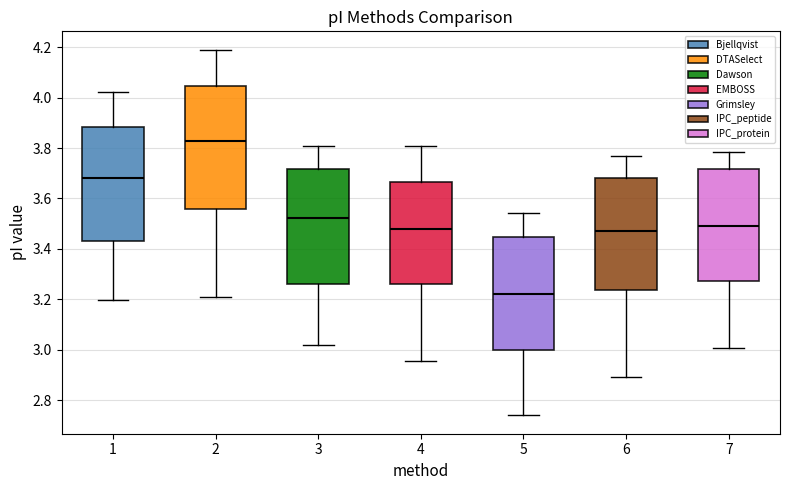

Reading left to right, read every box against the y-axis: the position of its median line, the range the box covers, and the ends of its whiskers. The values are not printed on the chart, so give them approximately, as read against the axis.

1: median 3.68, box 3.44 to 3.88, whiskers 3.20 to 4.02
2: median 3.82, box 3.56 to 4.04, whiskers 3.22 to 4.20
3: median 3.52, box 3.26 to 3.72, whiskers 3.02 to 3.80
4: median 3.48, box 3.26 to 3.66, whiskers 2.96 to 3.80
5: median 3.22, box 3.00 to 3.44, whiskers 2.74 to 3.54
6: median 3.48, box 3.24 to 3.68, whiskers 2.90 to 3.78
7: median 3.50, box 3.28 to 3.72, whiskers 3.00 to 3.78